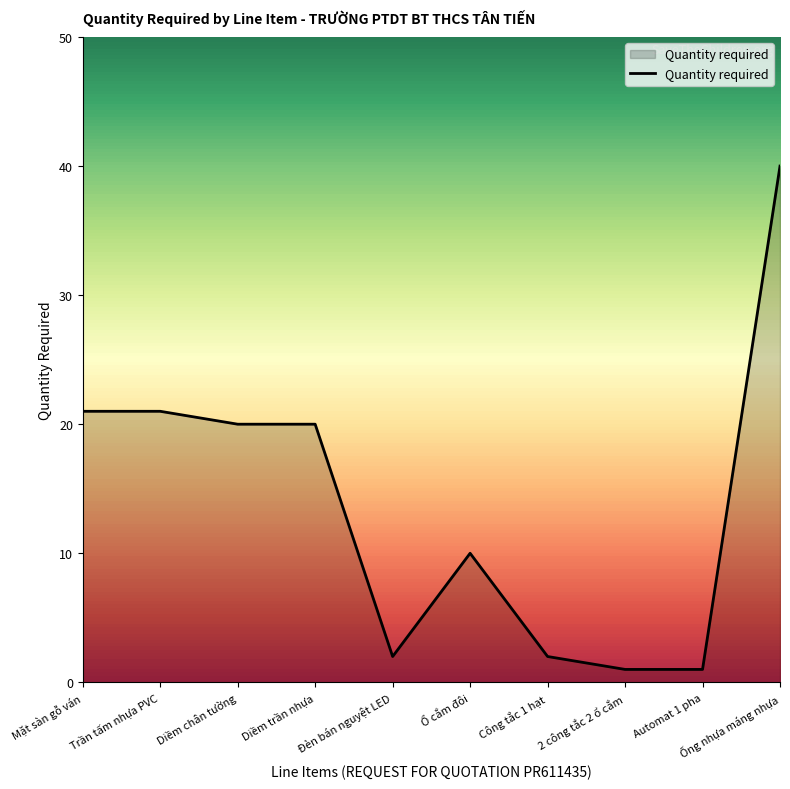

What is the approximate value at Trần tấm nhựa PVC?

21